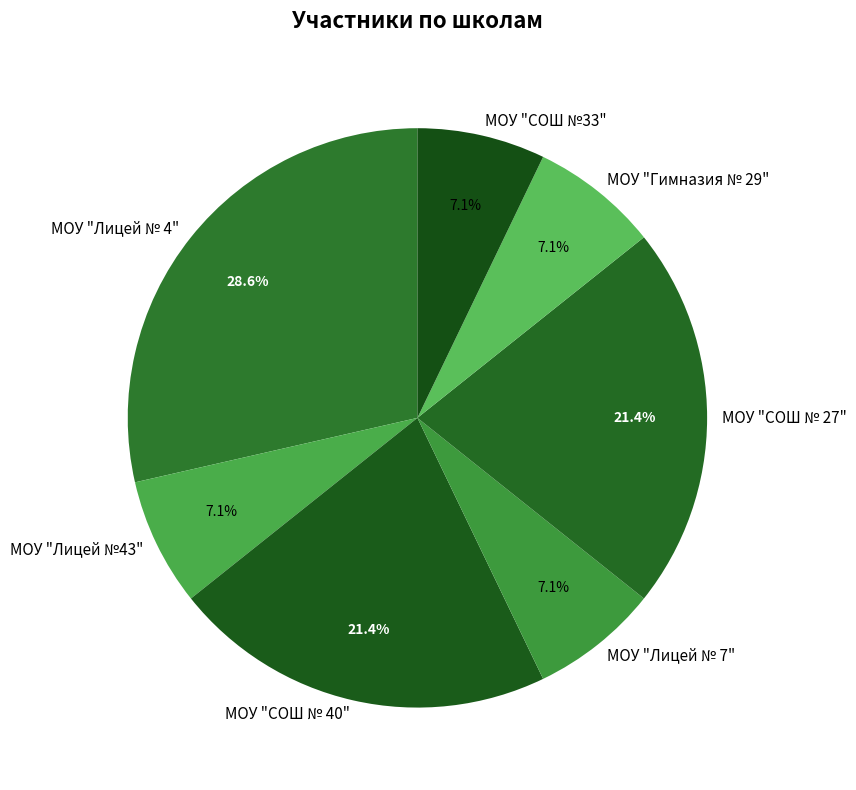

What is the largest slice in the pie chart?

МОУ "Лицей № 4"